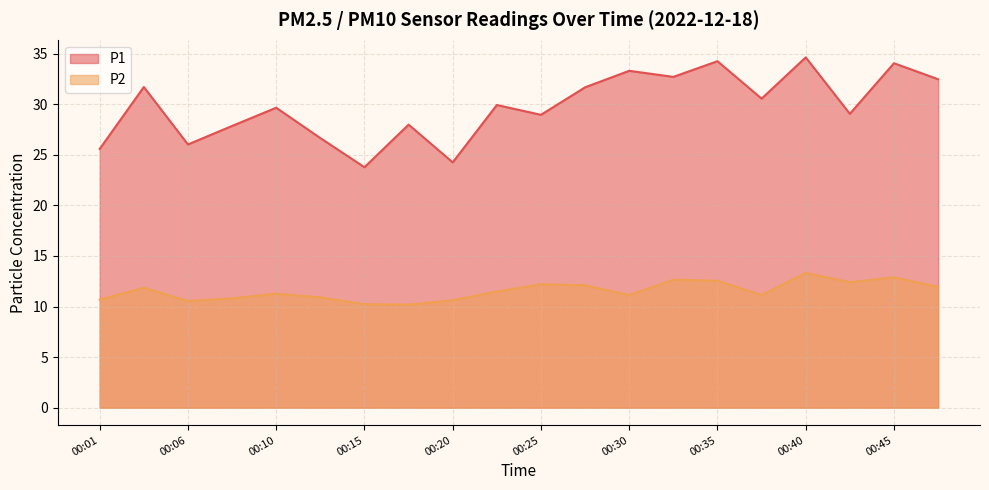

True or false: P2 and P1 cross at least once.

False